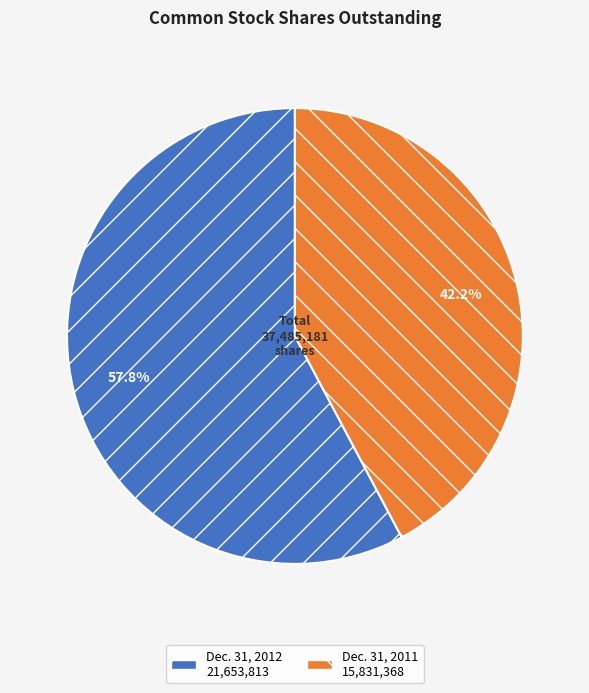

Which category accounts for the majority?

Dec. 31, 2012